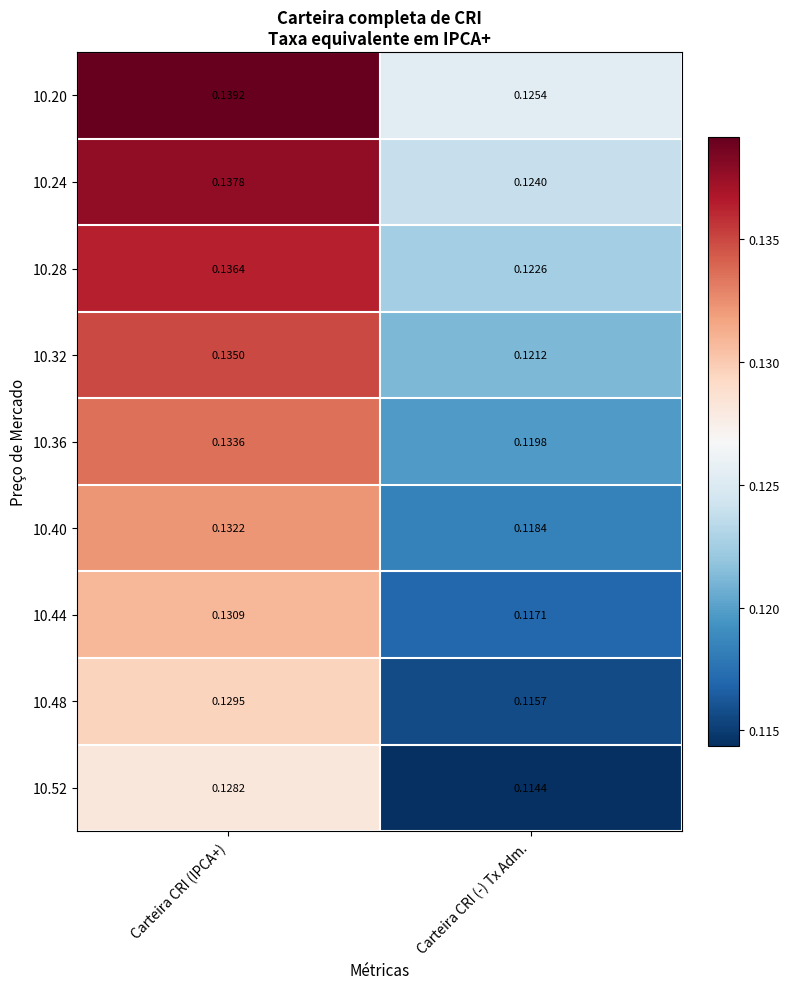

Which category has the highest value in the 10.32 series?

Carteira CRI (IPCA+)